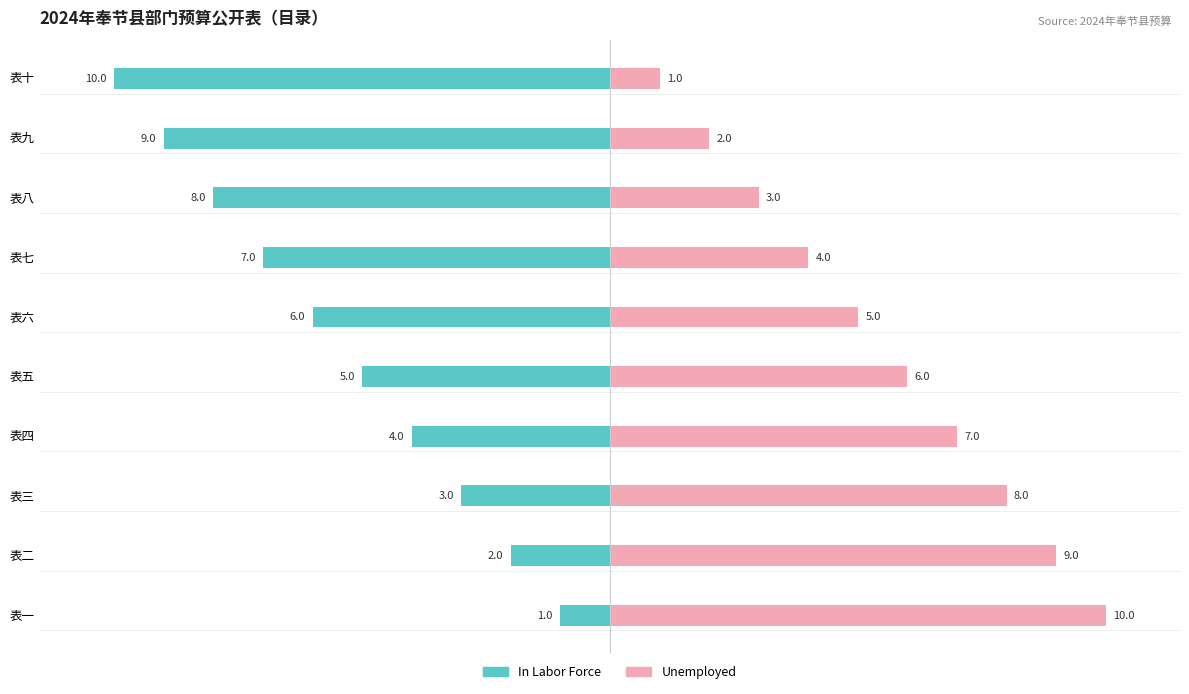

Which series has the largest range (max minus min)?

In Labor Force